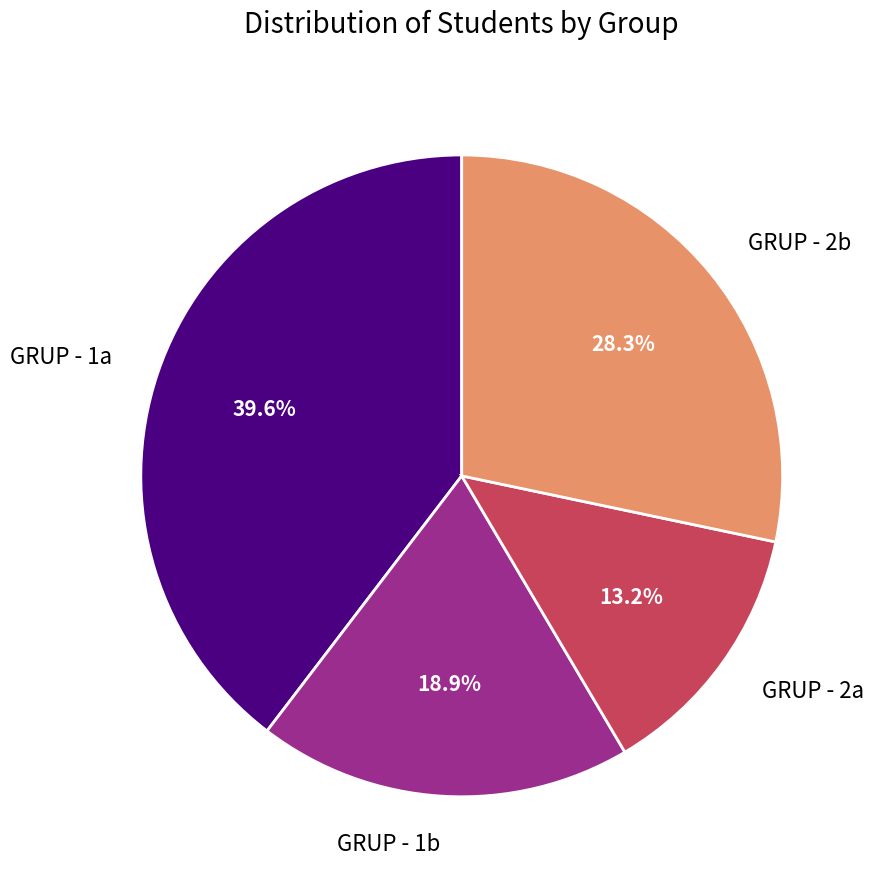

To the nearest percent, what is the difference between the largest and smallest slice percentages?

26%